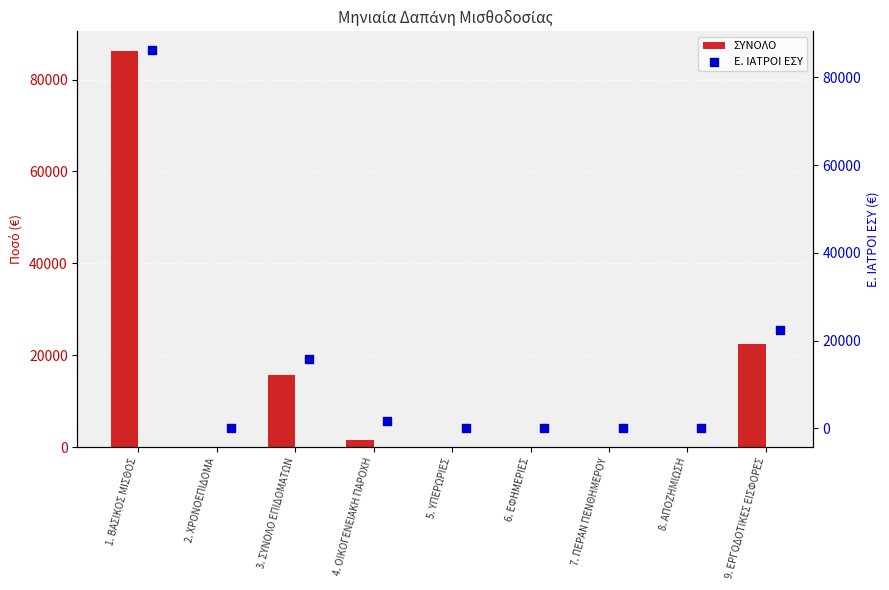

Which series contains the highest Y value?

ΣΥΝΟΛΟ